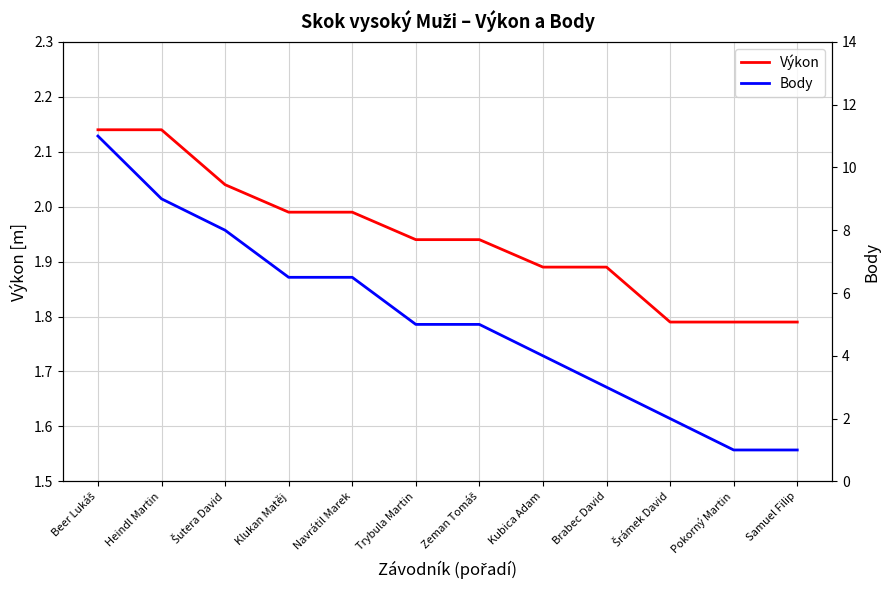

What are all the series names shown in the legend?

Výkon, Body